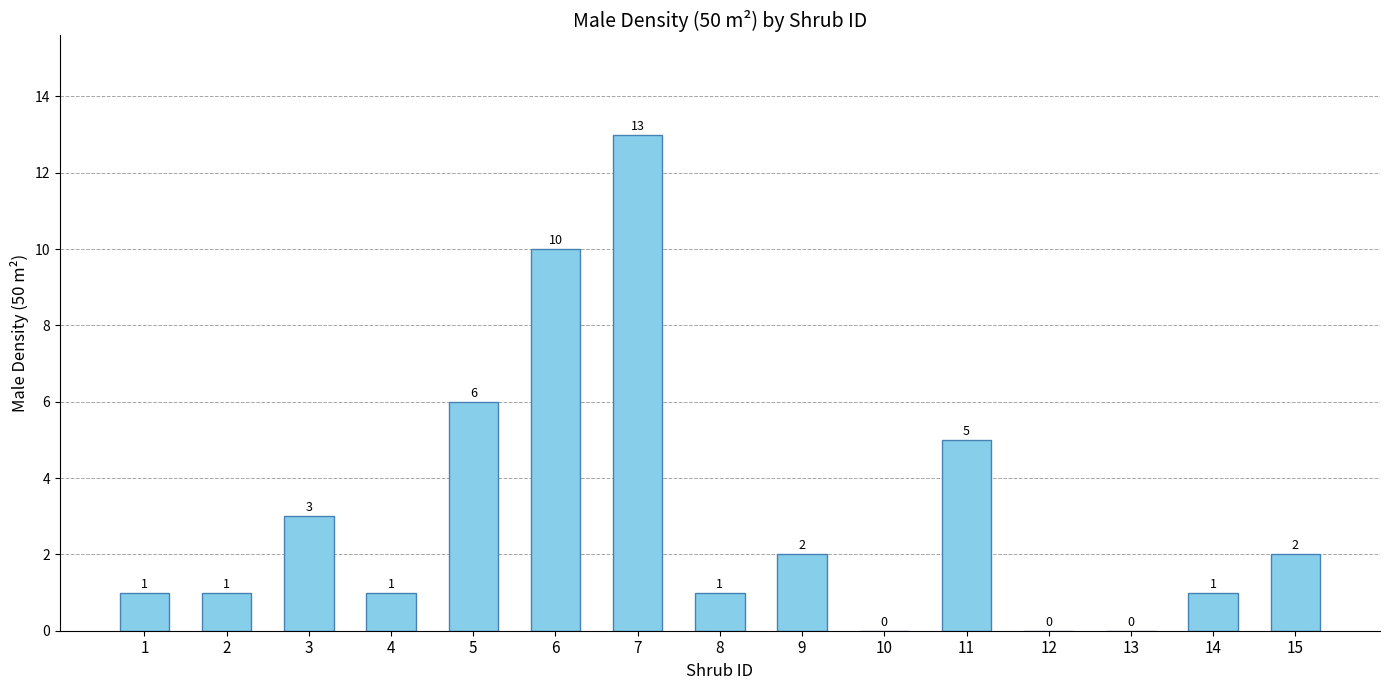

Reading right to left, what are all the values shown in this chart?

2	1	0	0	5	0	2	1	13	10	6	1	3	1	1